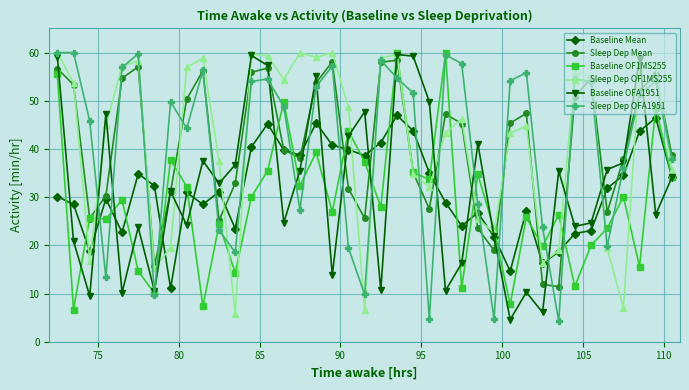

What is the greatest value displayed?

60.0